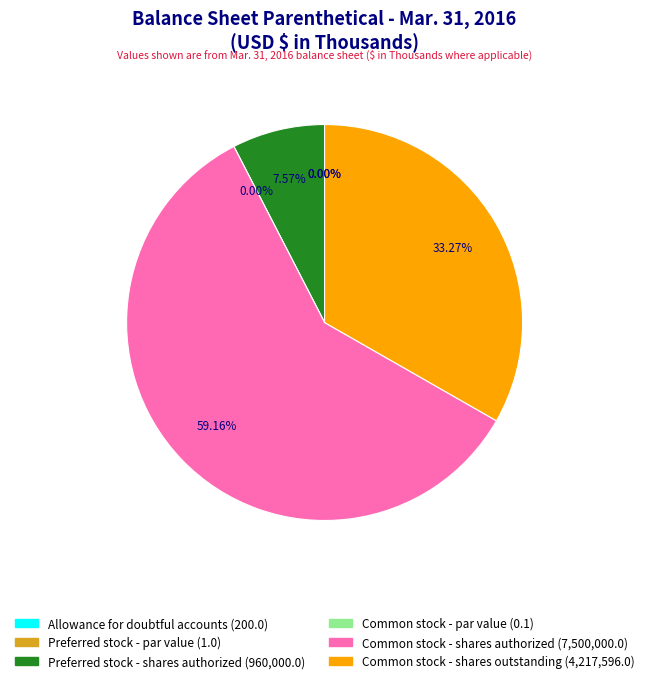

What percentage is the Common stock - shares authorized slice, to the nearest percent?

59%